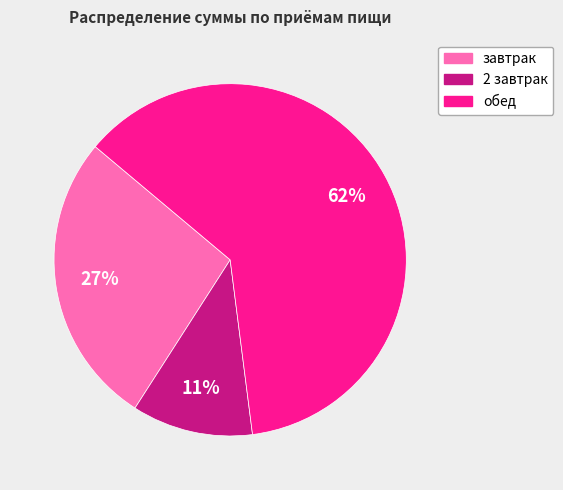

What is the ratio of the value at обед to the value at 2 завтрак?

5.6